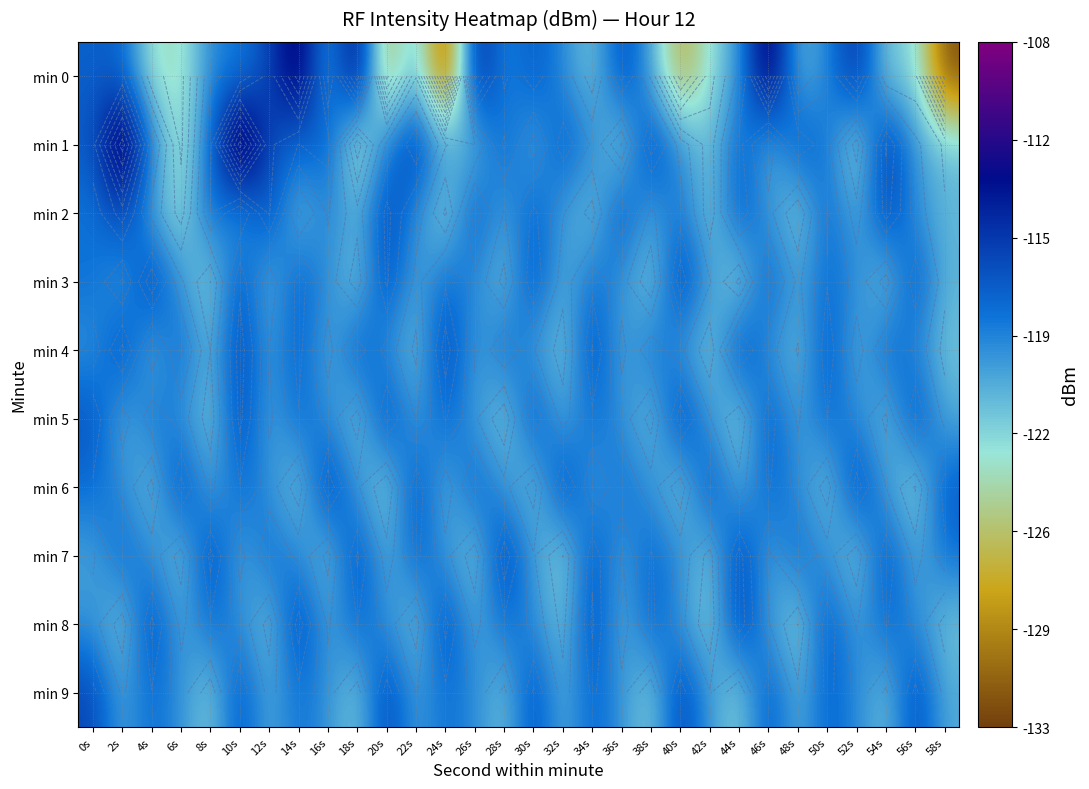

At 22s, list the series in order from smallest to largest.

min 8, min 4, min 3, min 0, min 5, min 9, min 2, min 7, min 6, min 1